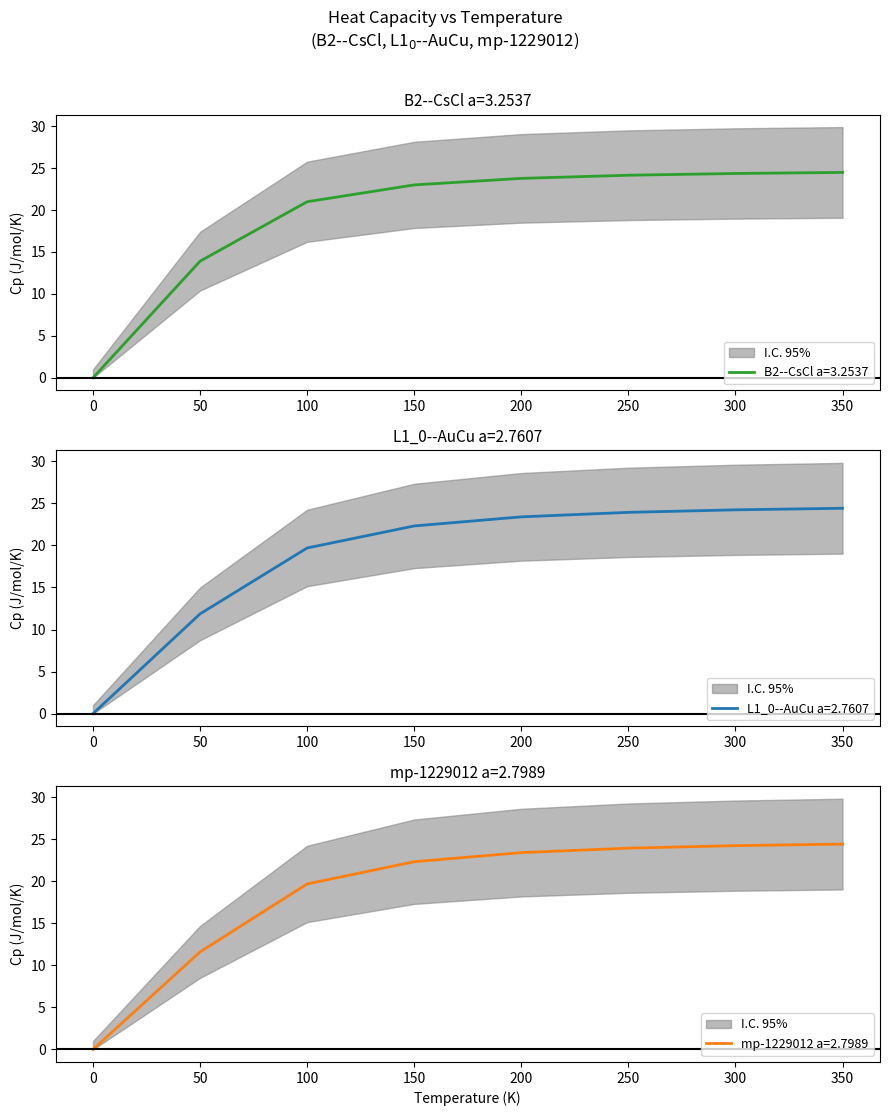

Is the value of mp-1229012 a=2.7989 at 50 greater than the value of B2--CsCl a=3.2537 at 650?

No